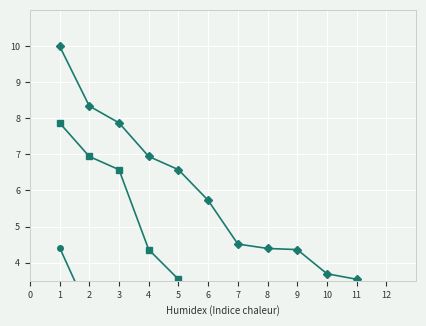

The value of BALČIŪNAS A. at 2 is 11.2. True or false?

False